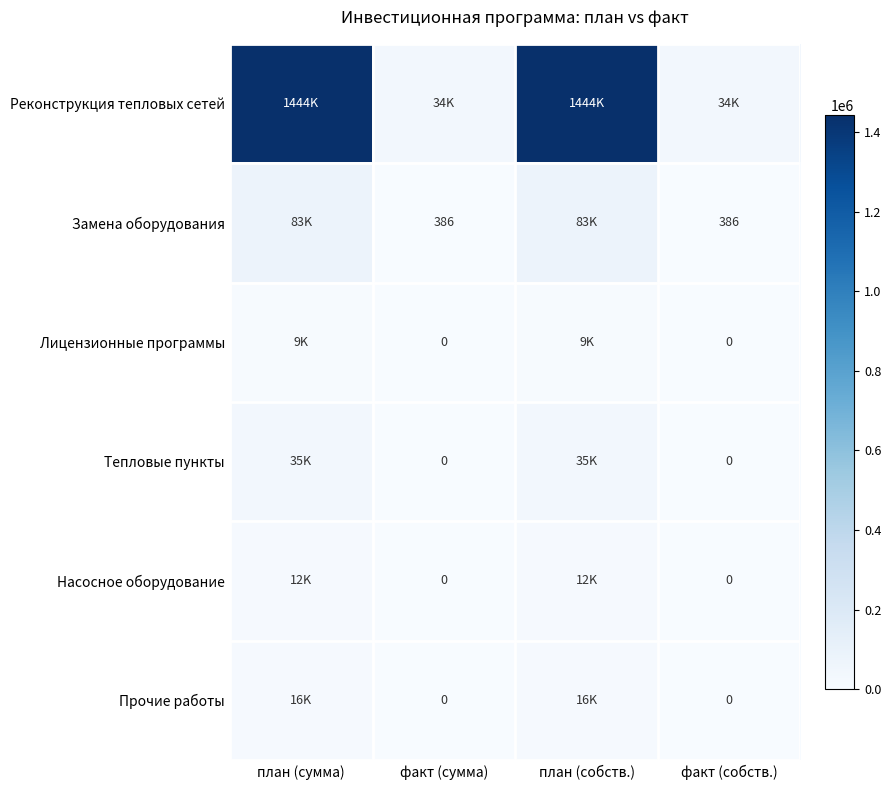

Rank the categories by Реконструкция тепловых сетей value from lowest to highest.

факт (сумма), факт (собств.), план (сумма), план (собств.)